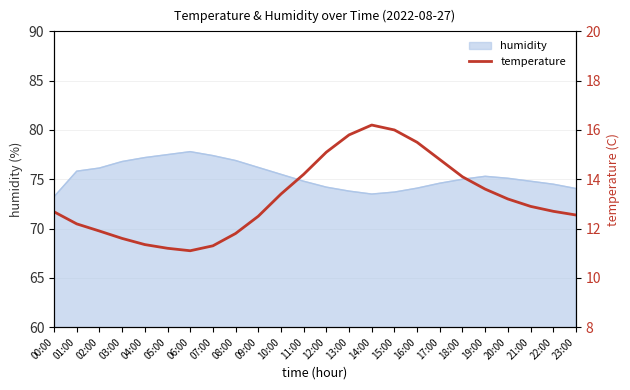

The value at 10:00 is 21.0. True or false?

False